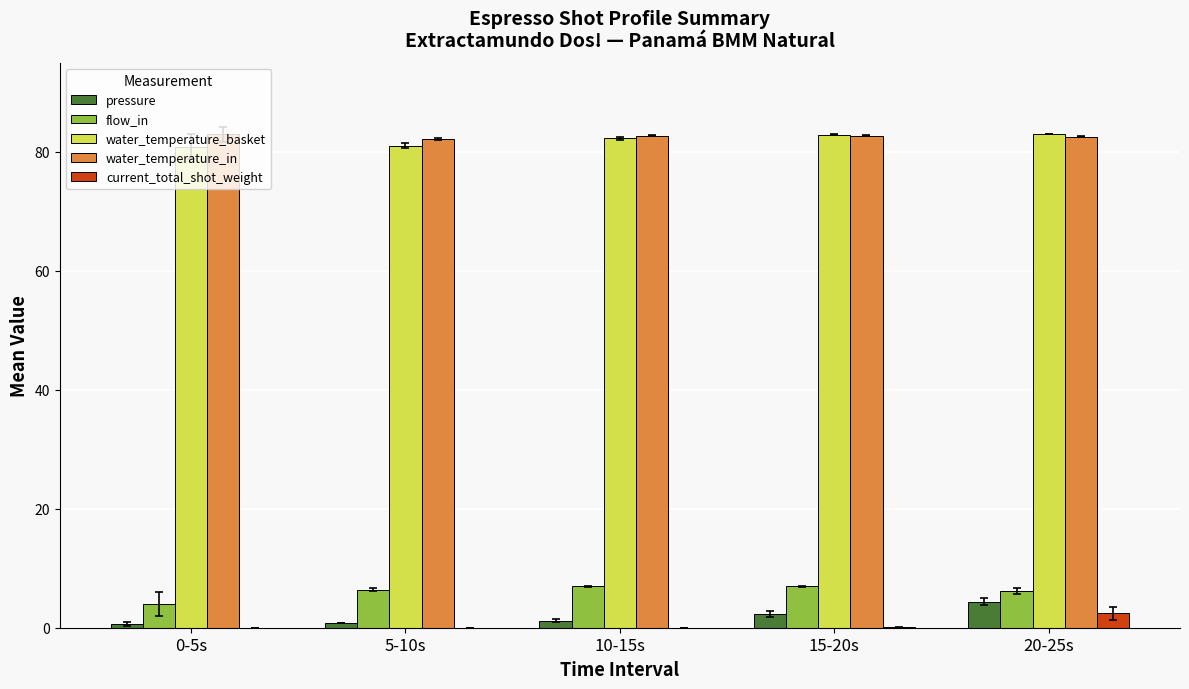

Does the chart contain stacked bars?

No